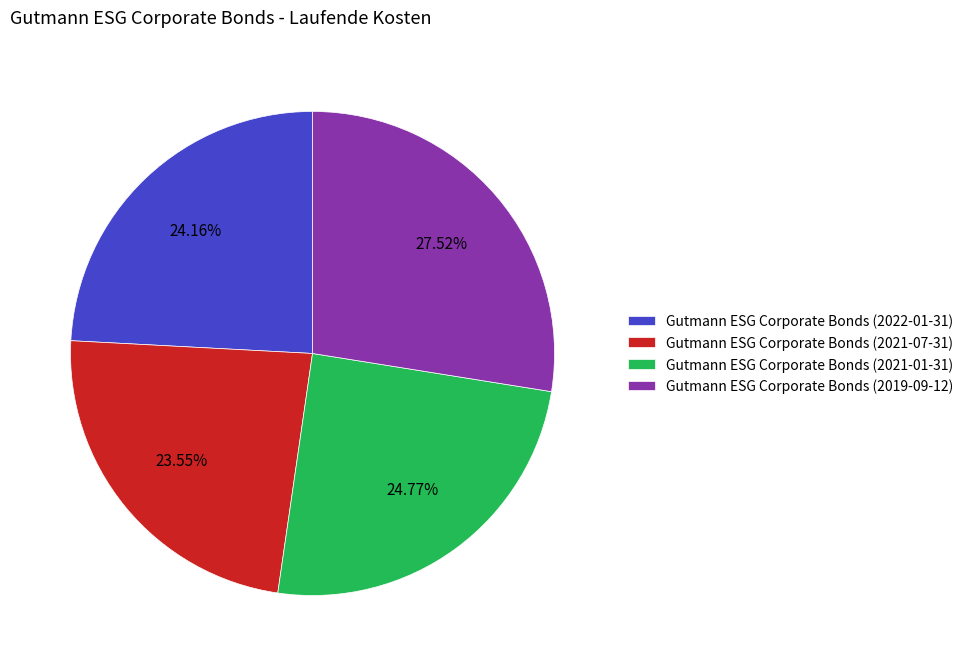

Does Gutmann ESG Corporate Bonds (2019-09-12) account for over 50% of the chart?

No